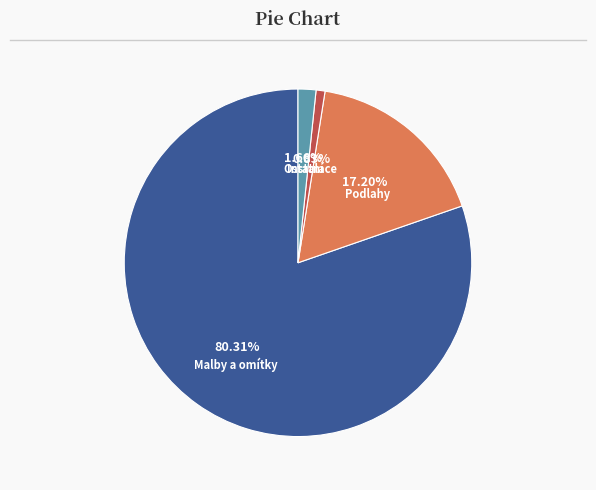

Is there any slice that represents more than half of the pie?

Yes